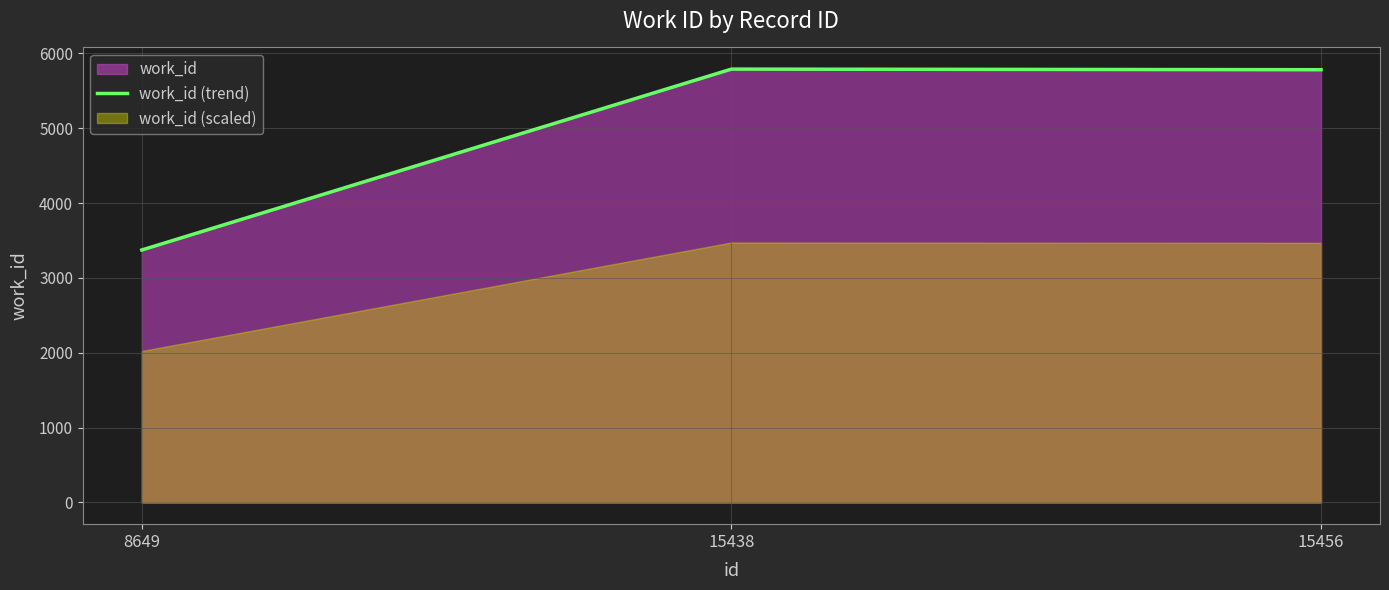

What is the average value?

4981